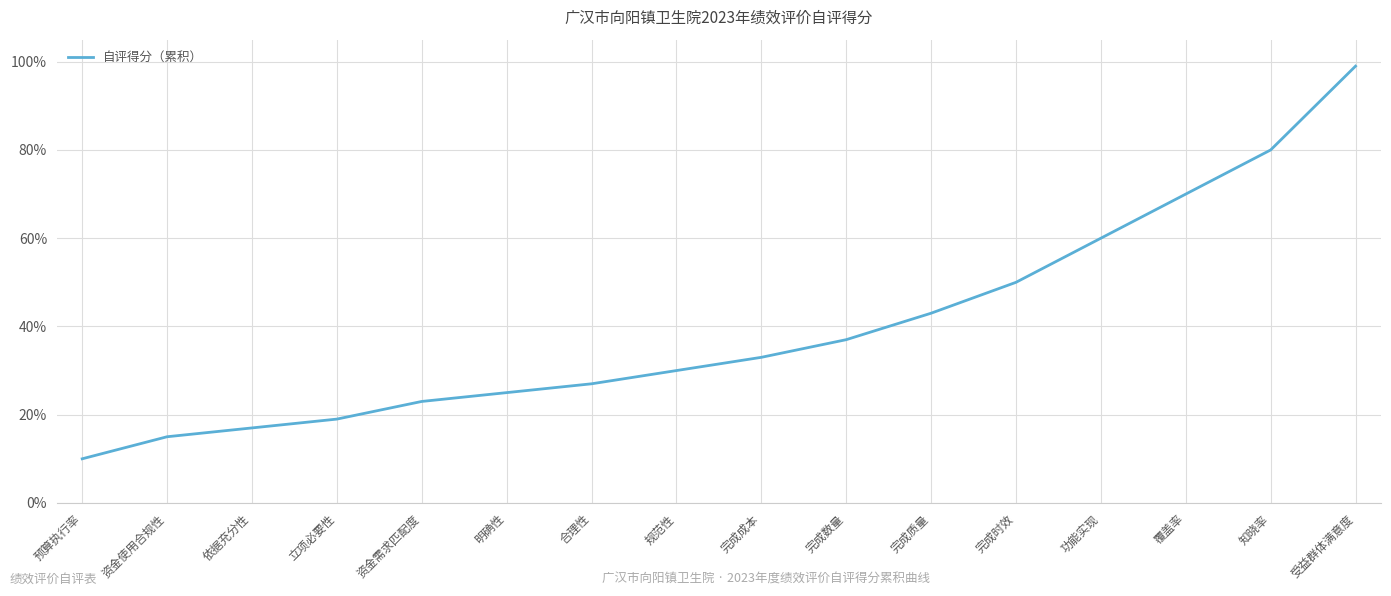

Is it true that the value at 完成数量 is 0.4?

True